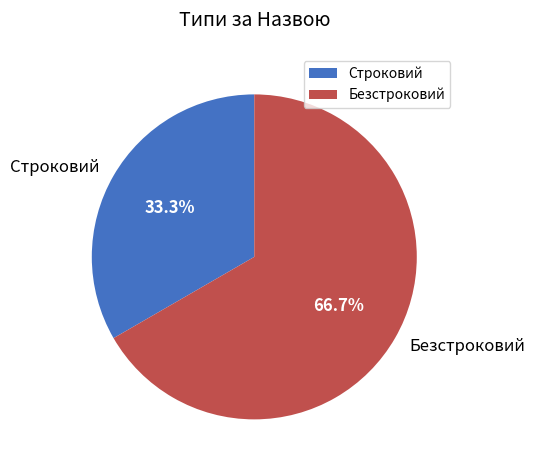

The Безстроковий slice represents 77% of the pie. True or false?

False